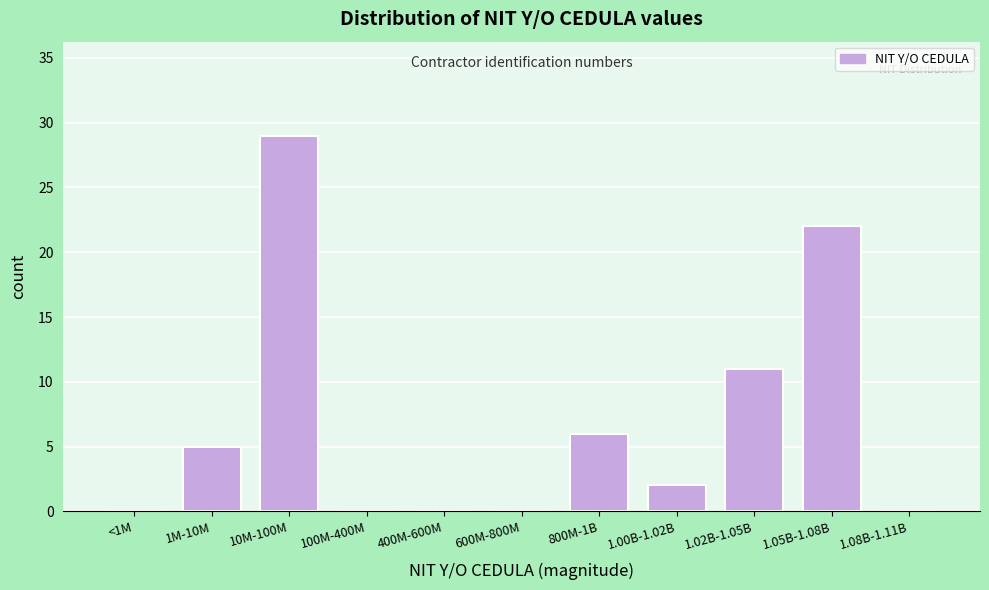

Reading right to left, extract all data points from this chart.

1.08B-1.11B=0	1.05B-1.08B=22	1.02B-1.05B=11	1.00B-1.02B=2	800M-1B=6	600M-800M=0	400M-600M=0	100M-400M=0	10M-100M=29	1M-10M=5	<1M=0